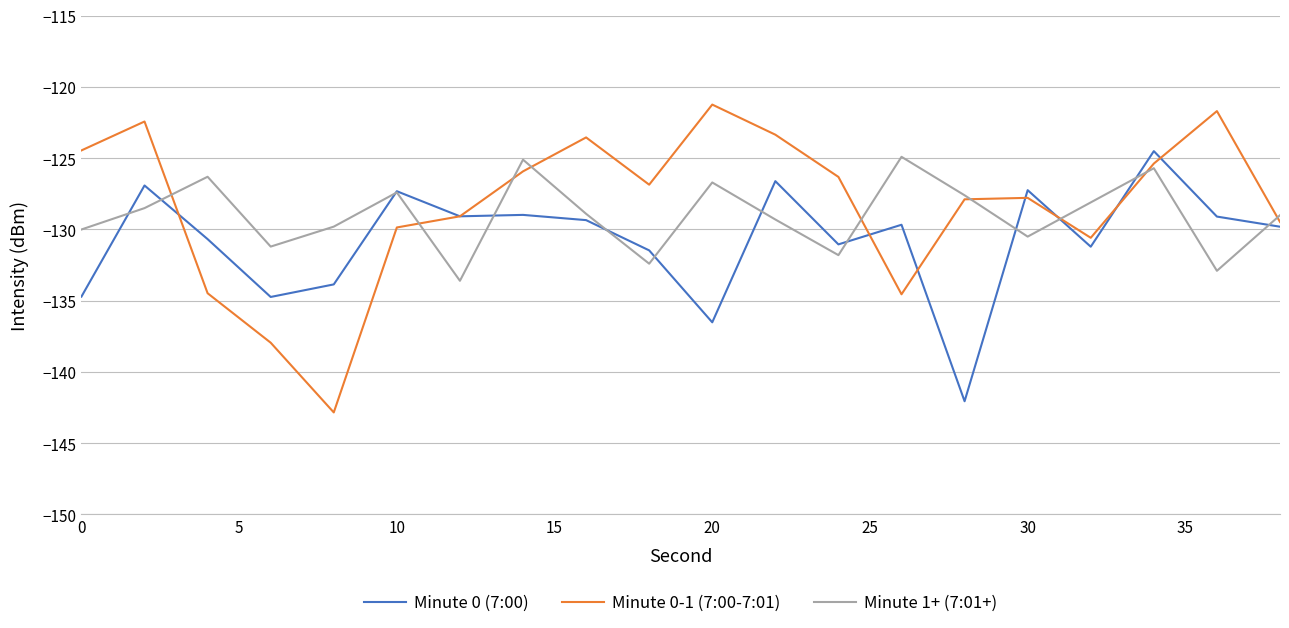

What is the minimum value shown in the chart?

-142.8